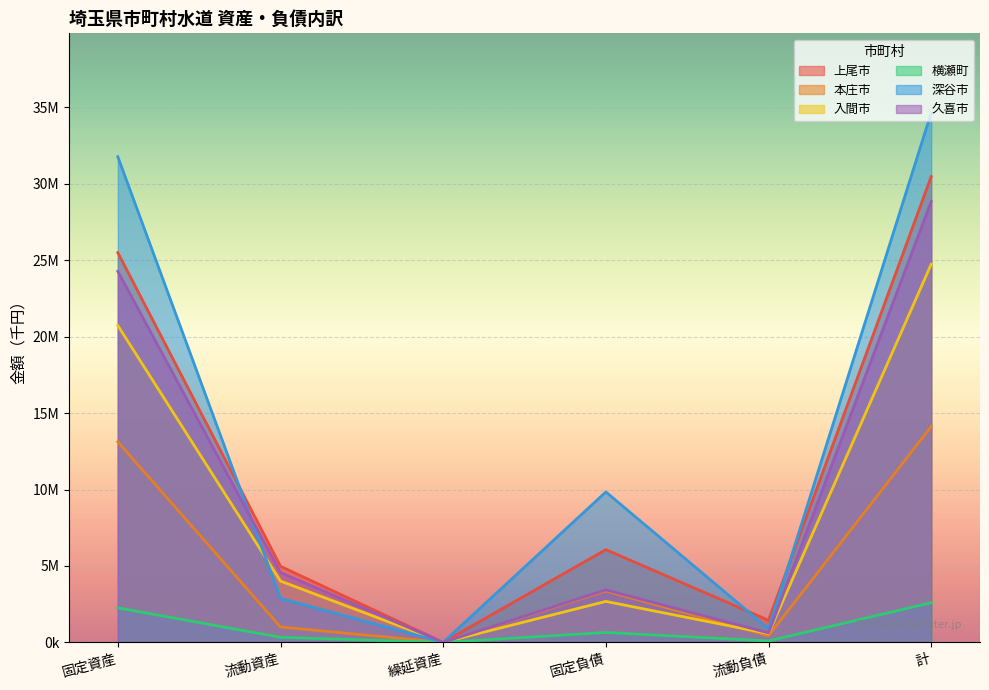

Reading left to right, list all the values displayed in this chart.

上尾市: 固定資産=25492065	流動資産=4977007	繰延資産=0	固定負債=6066417	流動負債=1446660	計=30469072
本庄市: 固定資産=13113433	流動資産=1007788	繰延資産=0	固定負債=3365438	流動負債=431490	計=14121221
入間市: 固定資産=20723252	流動資産=4010111	繰延資産=0	固定負債=2680938	流動負債=576277	計=24733363
横瀬町: 固定資産=2262187	流動資産=332896	繰延資産=0	固定負債=649108	流動負債=95727	計=2595083
深谷市: 固定資産=31762805	流動資産=2877976	繰延資産=0	固定負債=9840263	流動負債=891681	計=34640781
久喜市: 固定資産=24269052	流動資産=4571852	繰延資産=0	固定負債=3437982	流動負債=619133	計=28840904